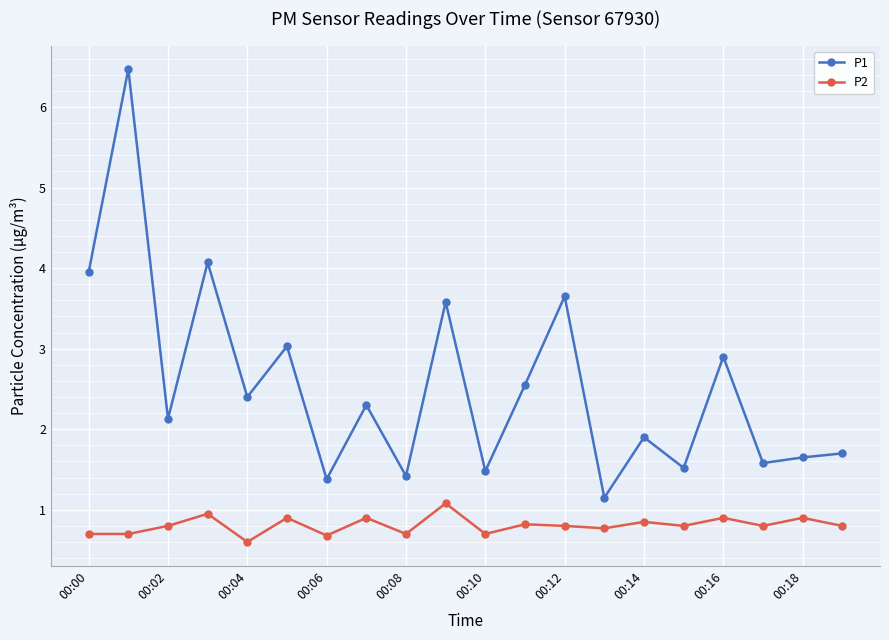

List the series in order of their overall mean, highest first.

P1, P2